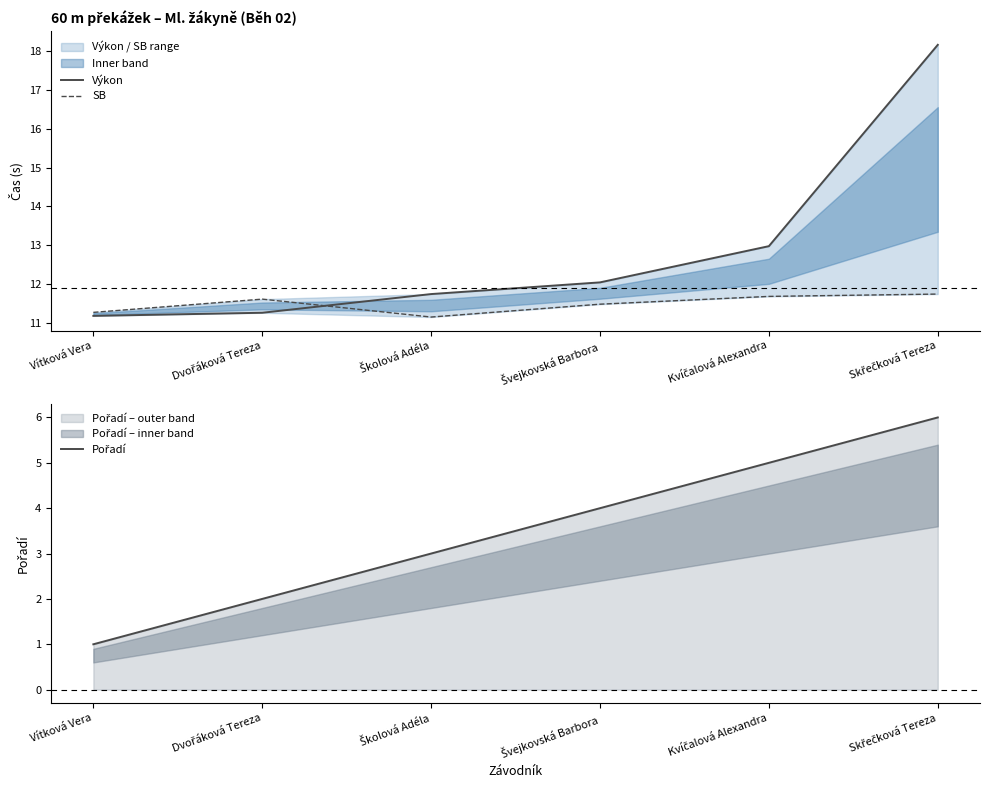

How many distinct data groups are displayed?

3